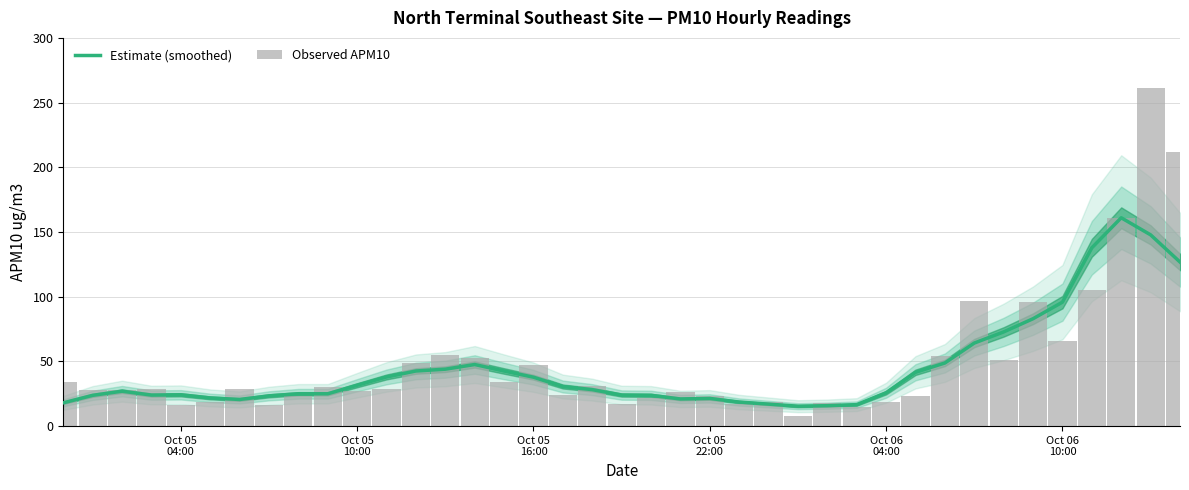

What is the difference between the maximum and minimum values in the Estimate (smoothed) series?

145.6